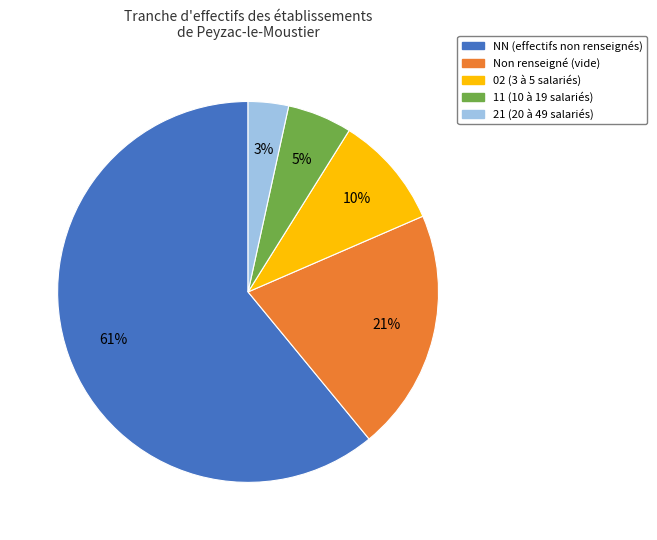

To the nearest percent, what is the average slice percentage?

20%